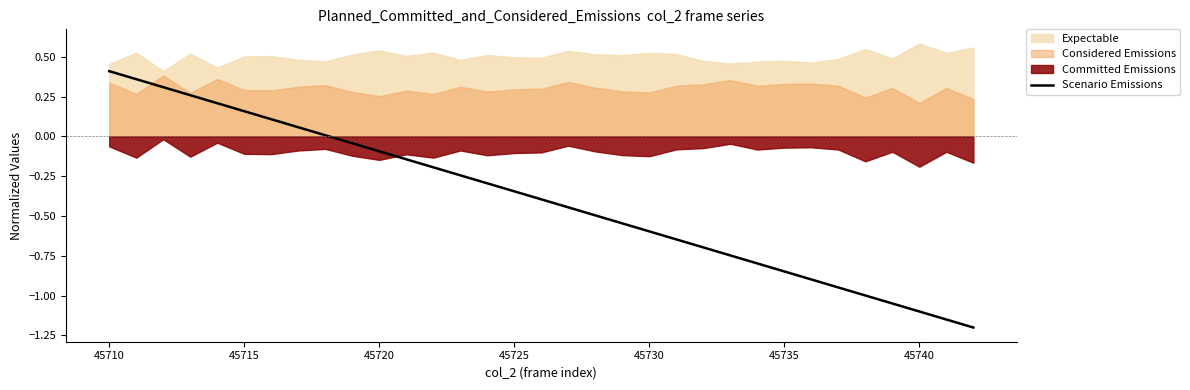

What is the minimum value for Scenario Emissions?

-1.2